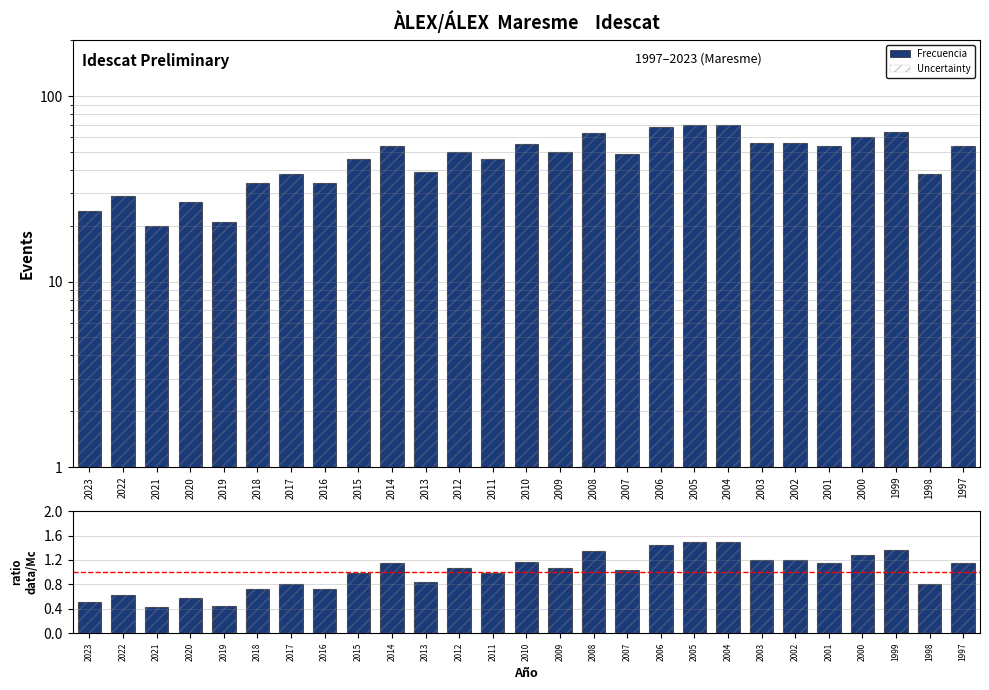

At which category does the chart reach its peak across all series?

2005